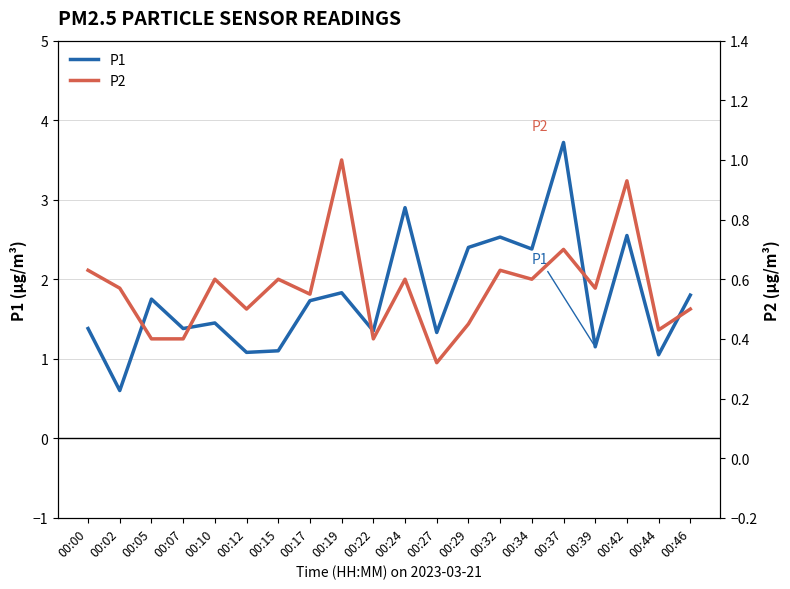

What is the sum of all P2 values?

11.4